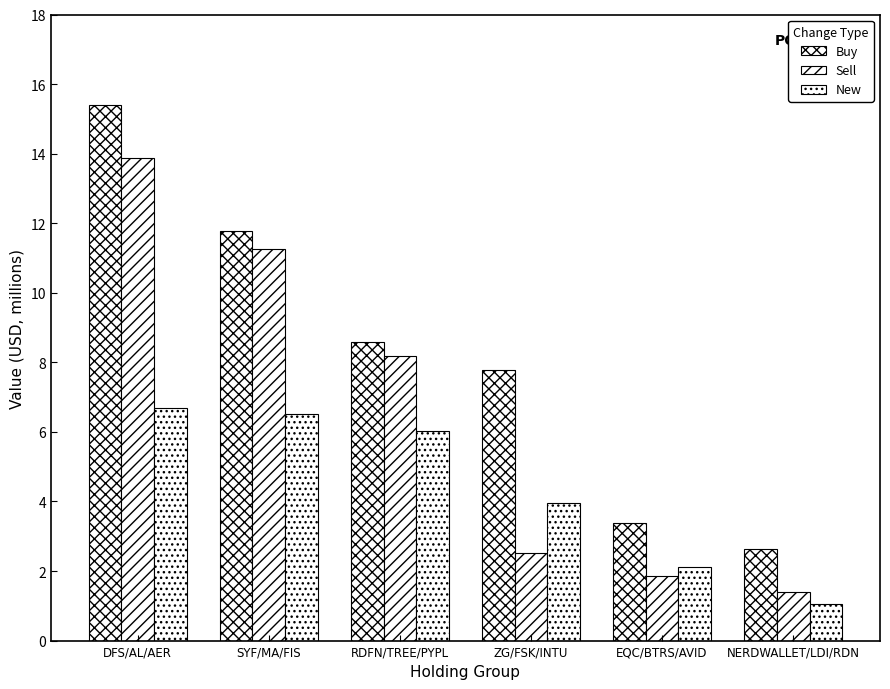

Does the chart contain any negative values?

No